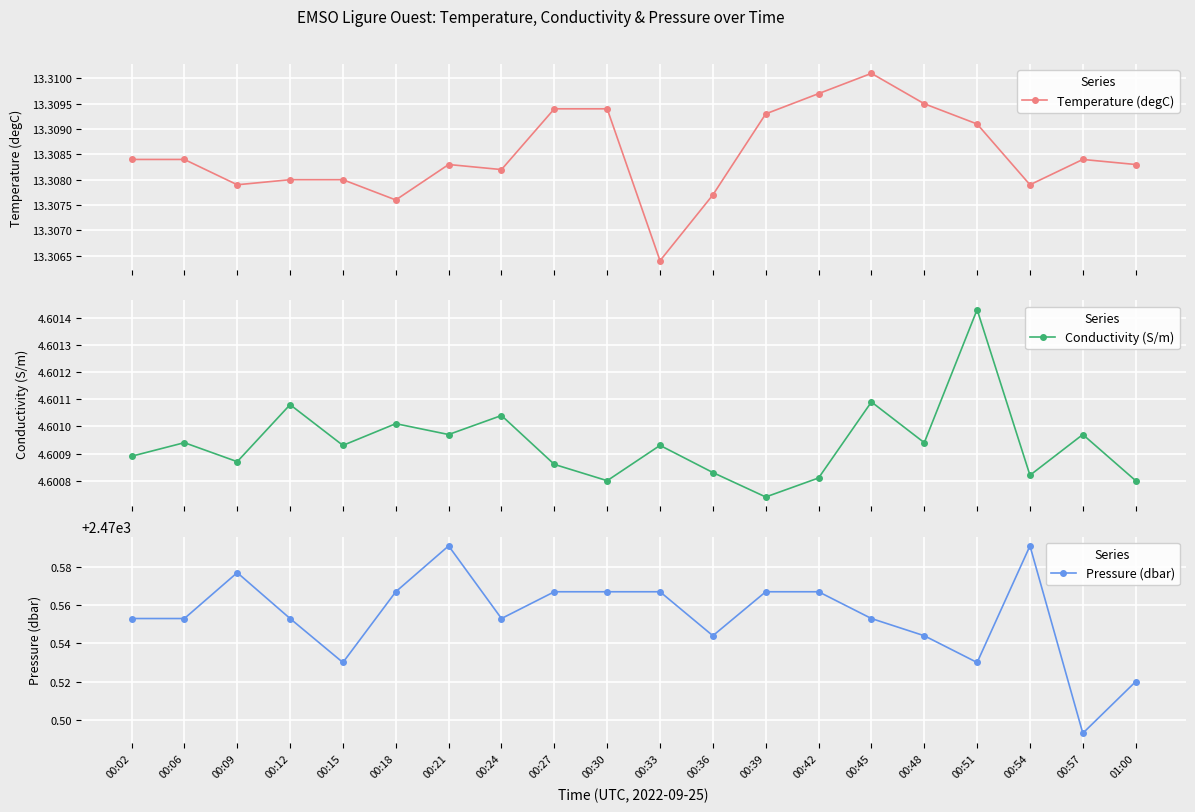

The value of Temperature (degC) at 00:27 is 20.3. True or false?

False